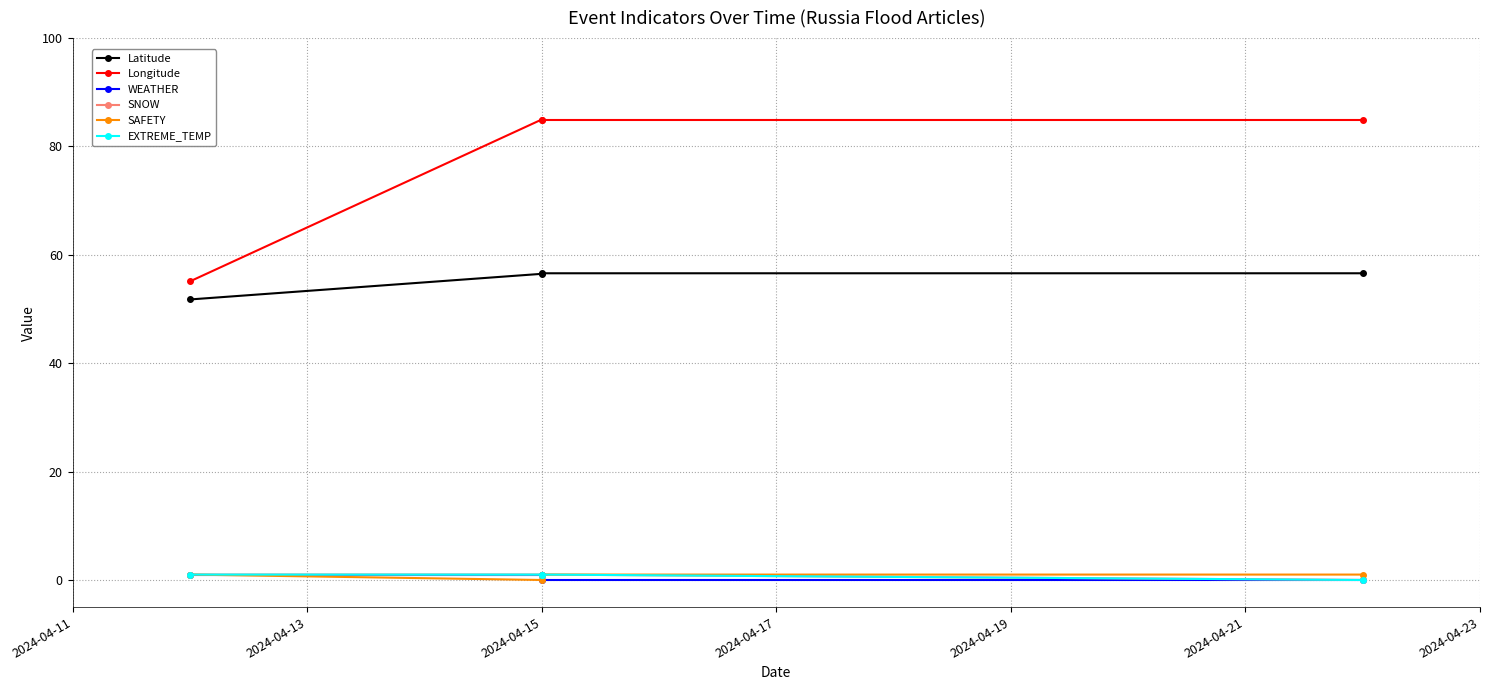

Which has a higher value, 2024-04-15 or 2024-04-11?

2024-04-15